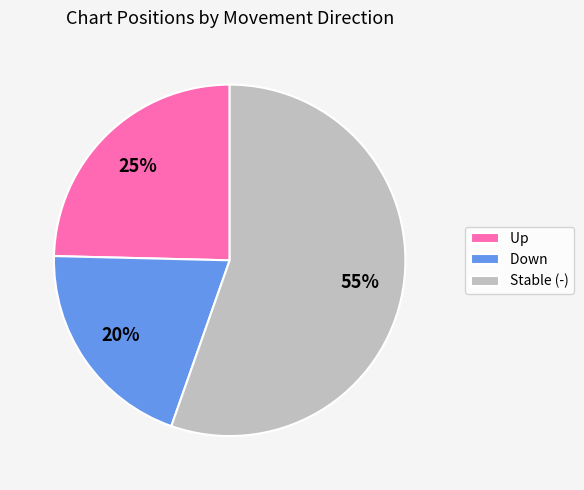

Is there a majority slice in this chart?

Yes